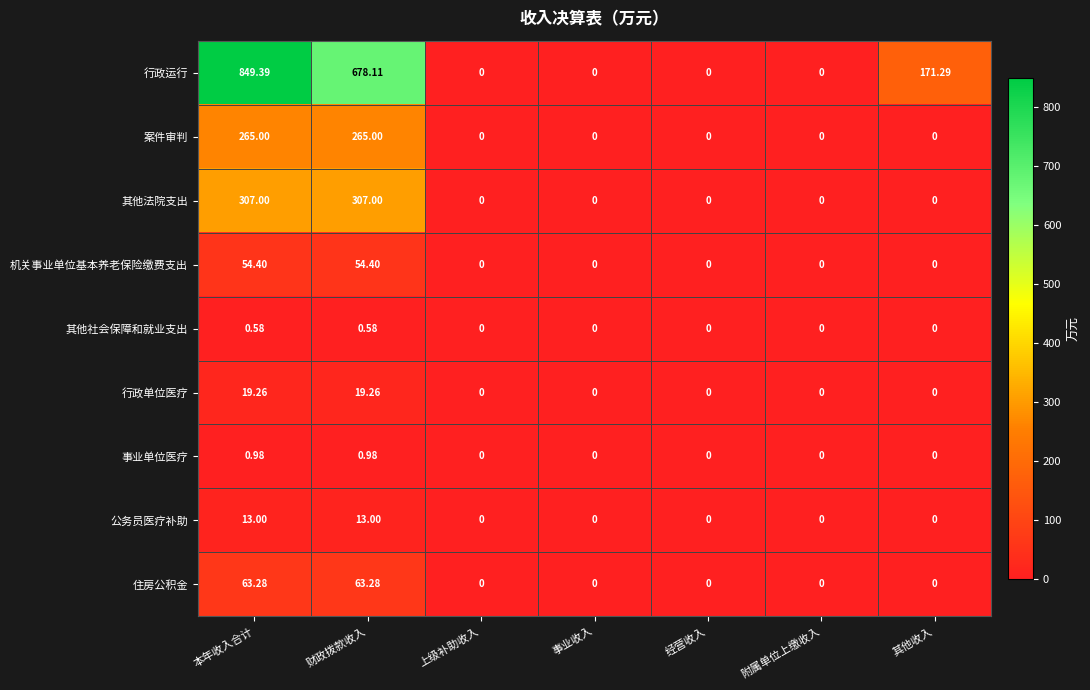

At which category is the sum across all series the highest?

本年收入合计